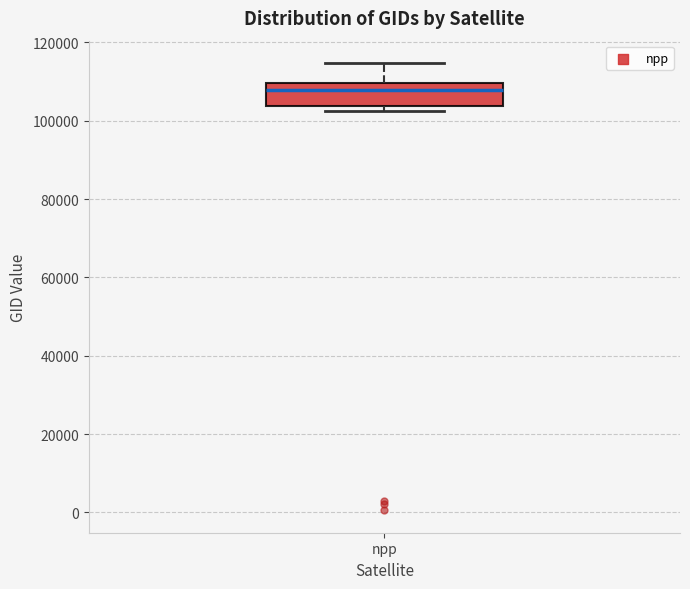

Where does the upper whisker of the box for npp end on the y-axis? The values are not printed on the chart, so give them approximately, as read against the axis.

114000